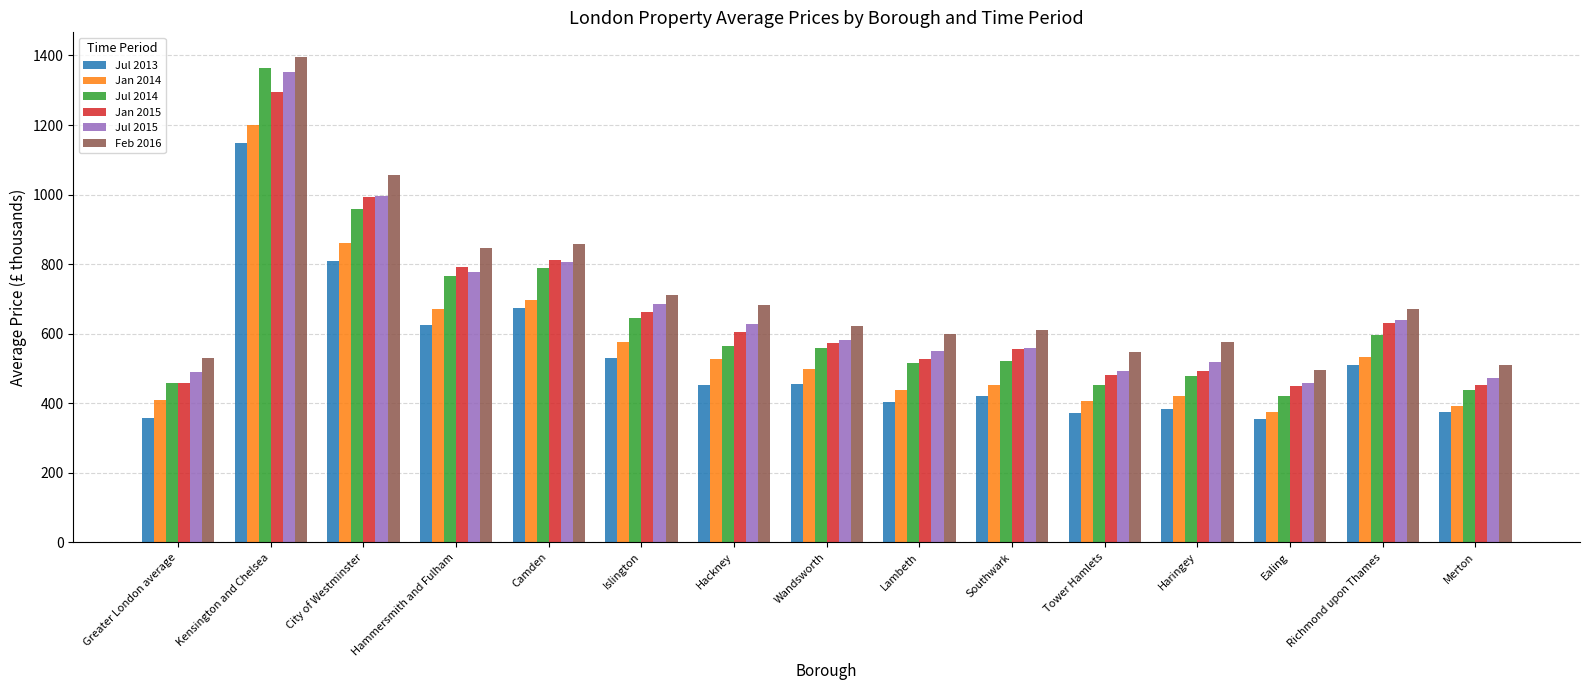

The Feb 2016 series shows 672.2 at Richmond upon Thames. True or false?

True